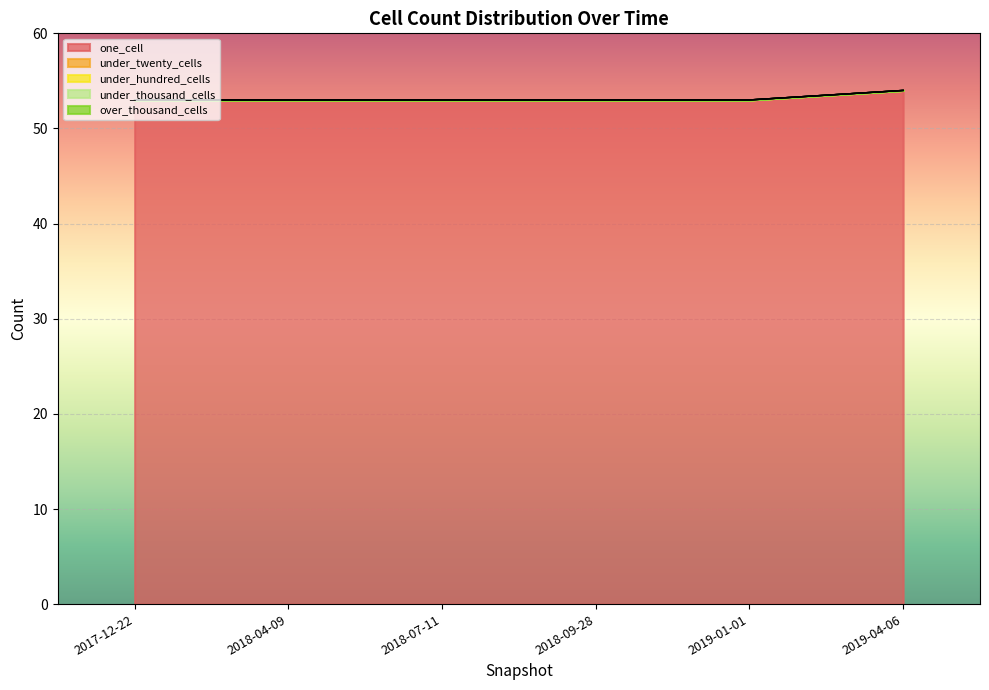

True or false: under_hundred_cells and over_thousand_cells intersect in this chart.

False